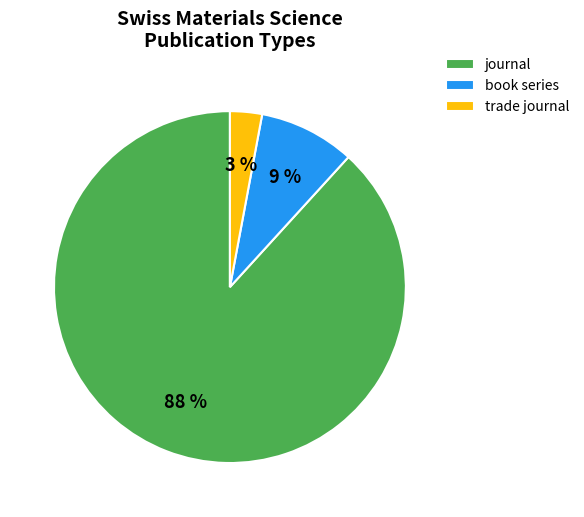

Approximately how many times larger is the value at book series compared to journal?

0.1